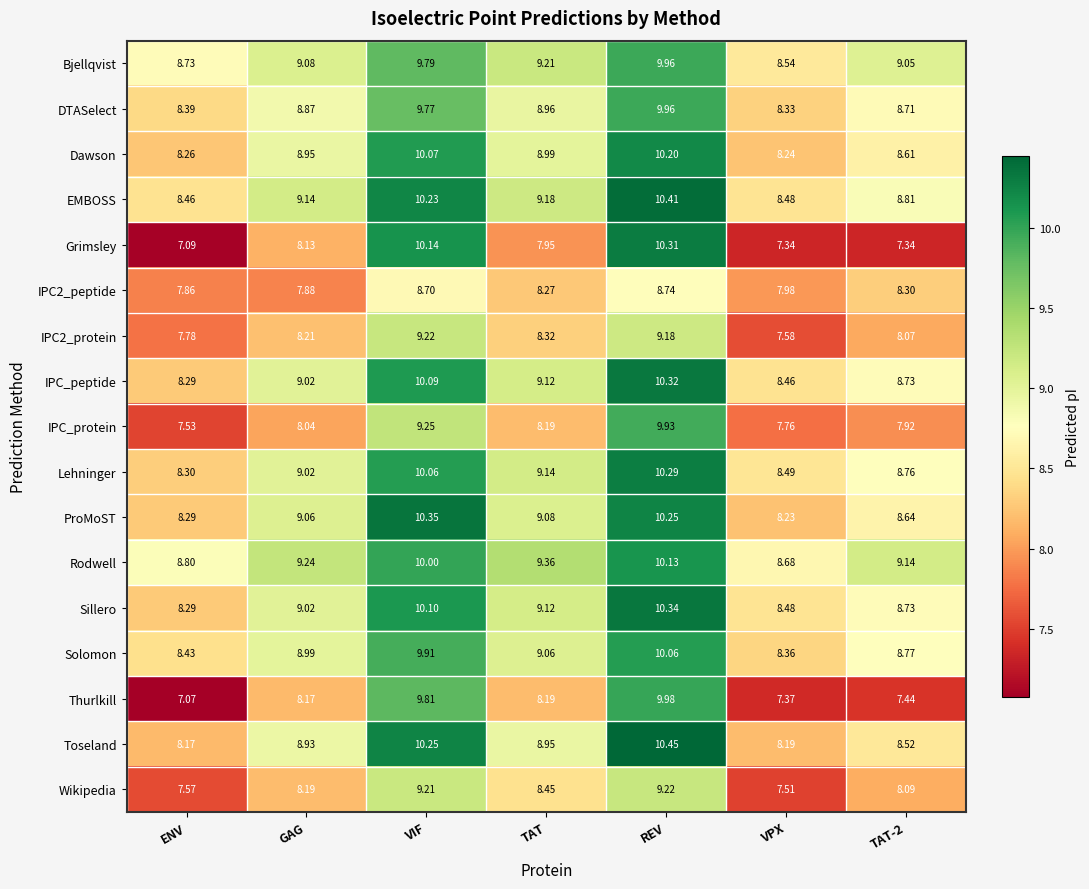

Where is IPC_peptide nearest to the value 9?

GAG